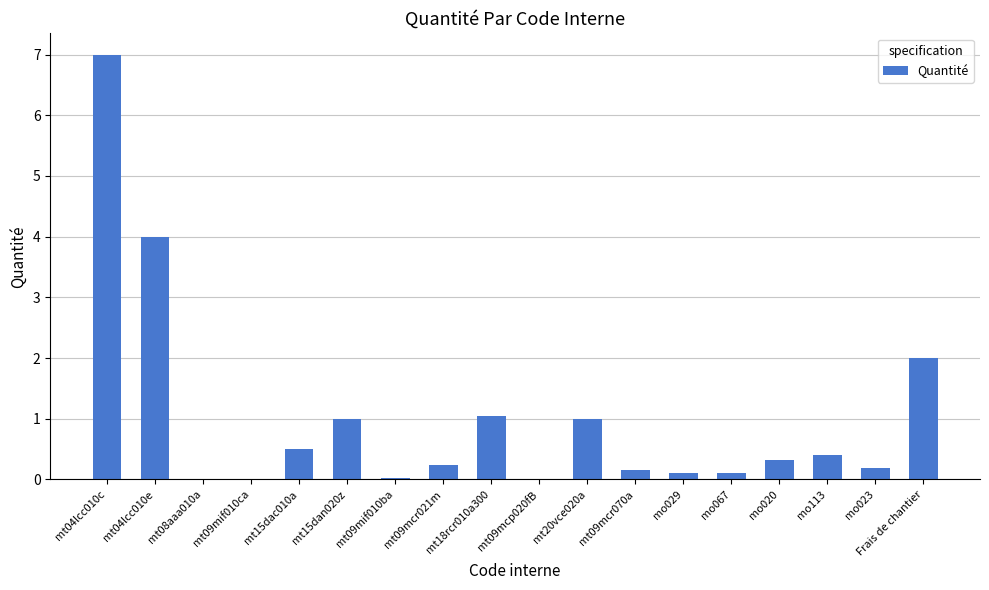

What is the sum of all values?

18.1